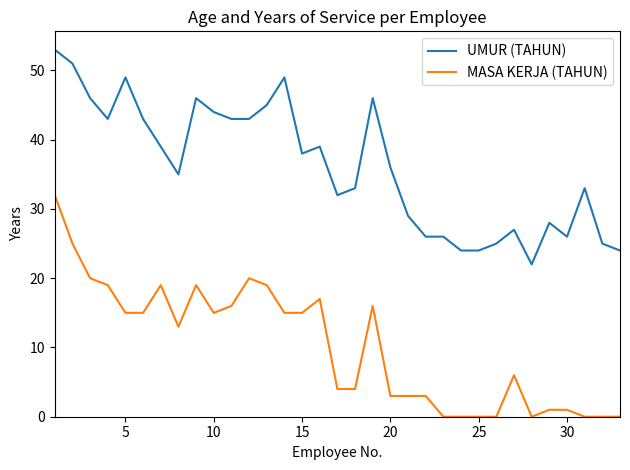

Which series has the widest spread of values?

MASA KERJA (TAHUN)